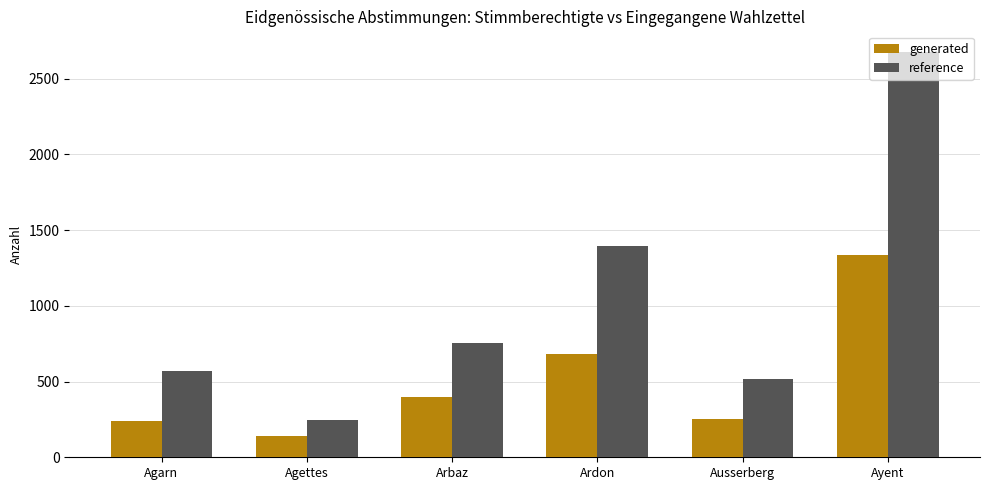

What position from the left is Agarn?

1